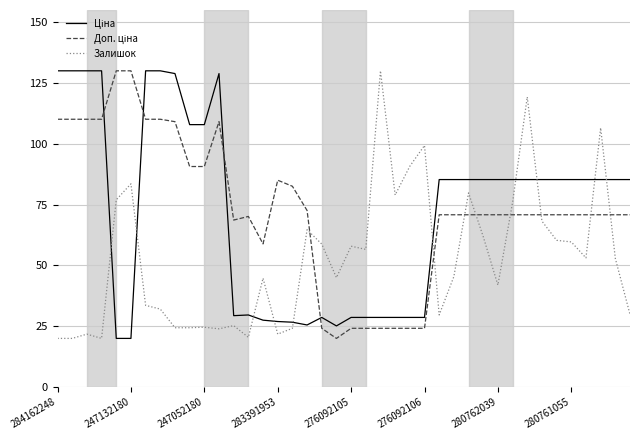

What is the greatest value displayed?

130.0